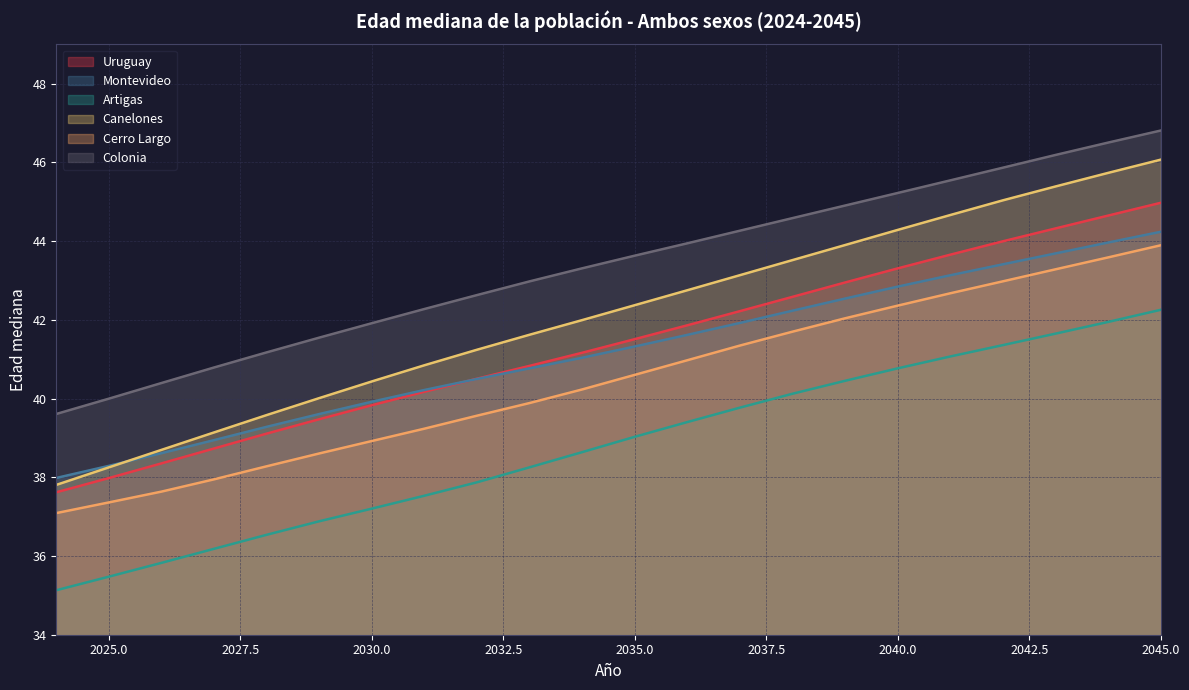

Reading left to right, list all the values displayed in this chart.

Uruguay: 37.6	38.0	38.4	38.7	39.1	39.5	39.8	40.2	40.5	40.8	41.2	41.5	41.9	42.2	42.6	43.0	43.3	43.7	44.0	44.3	44.6	45.0
Montevideo: 38.0	38.3	38.6	38.9	39.3	39.6	39.9	40.2	40.5	40.8	41.0	41.3	41.6	41.9	42.2	42.5	42.8	43.1	43.4	43.7	44.0	44.2
Artigas: 35.1	35.5	35.8	36.2	36.5	36.9	37.2	37.5	37.9	38.3	38.6	39.0	39.4	39.8	40.1	40.5	40.8	41.1	41.4	41.7	41.9	42.3
Canelones: 37.8	38.3	38.7	39.1	39.6	40.0	40.4	40.8	41.2	41.6	42.0	42.4	42.8	43.1	43.5	43.9	44.3	44.7	45.0	45.4	45.7	46.1
Cerro Largo: 37.1	37.4	37.6	37.9	38.3	38.6	38.9	39.2	39.6	39.9	40.2	40.6	41.0	41.3	41.7	42.0	42.4	42.7	43.0	43.3	43.6	43.9
Colonia: 39.6	40.0	40.4	40.8	41.2	41.5	41.9	42.3	42.6	43.0	43.3	43.6	43.9	44.3	44.6	44.9	45.2	45.5	45.9	46.2	46.5	46.8